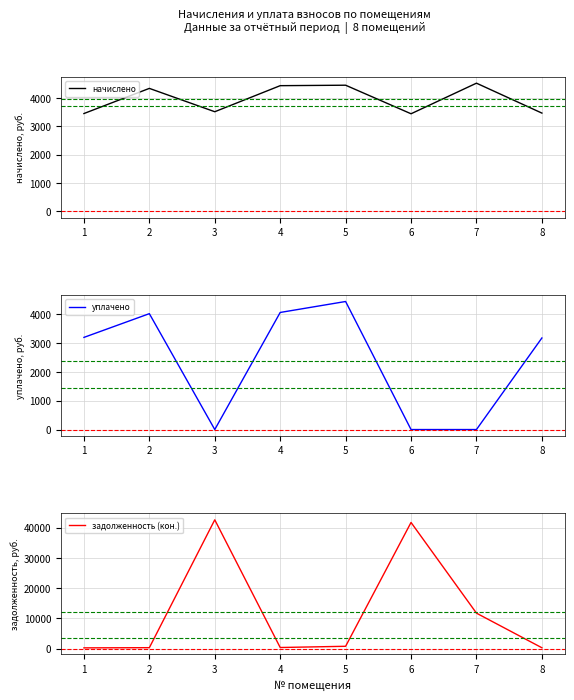

At which label is начислено closest to 3976?

2